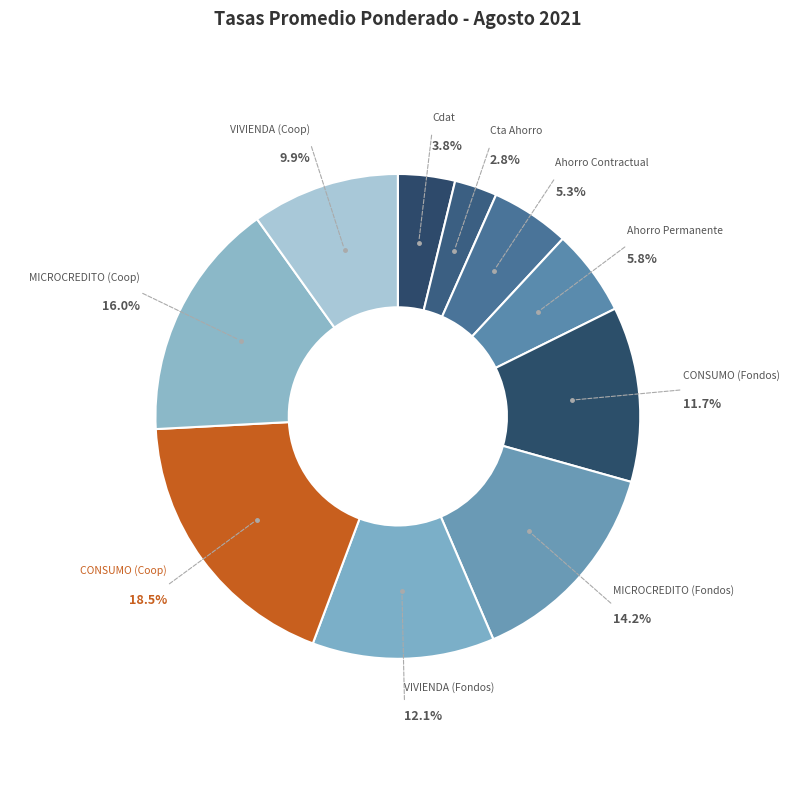

Between MICROCREDITO (Fondos) and Cdat, which is larger?

MICROCREDITO (Fondos)